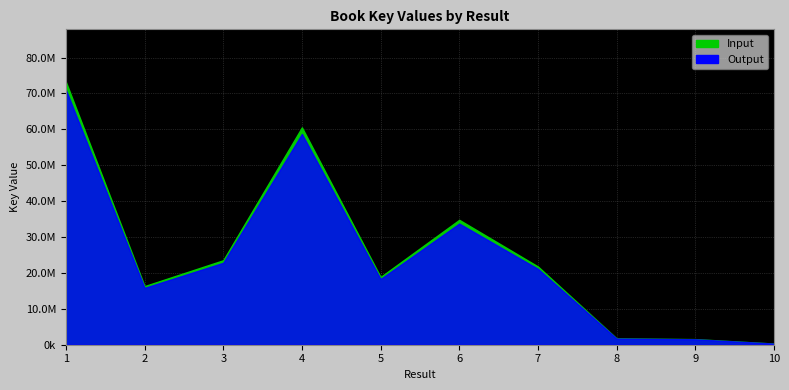

At which category does the chart reach its minimum across all series?

10